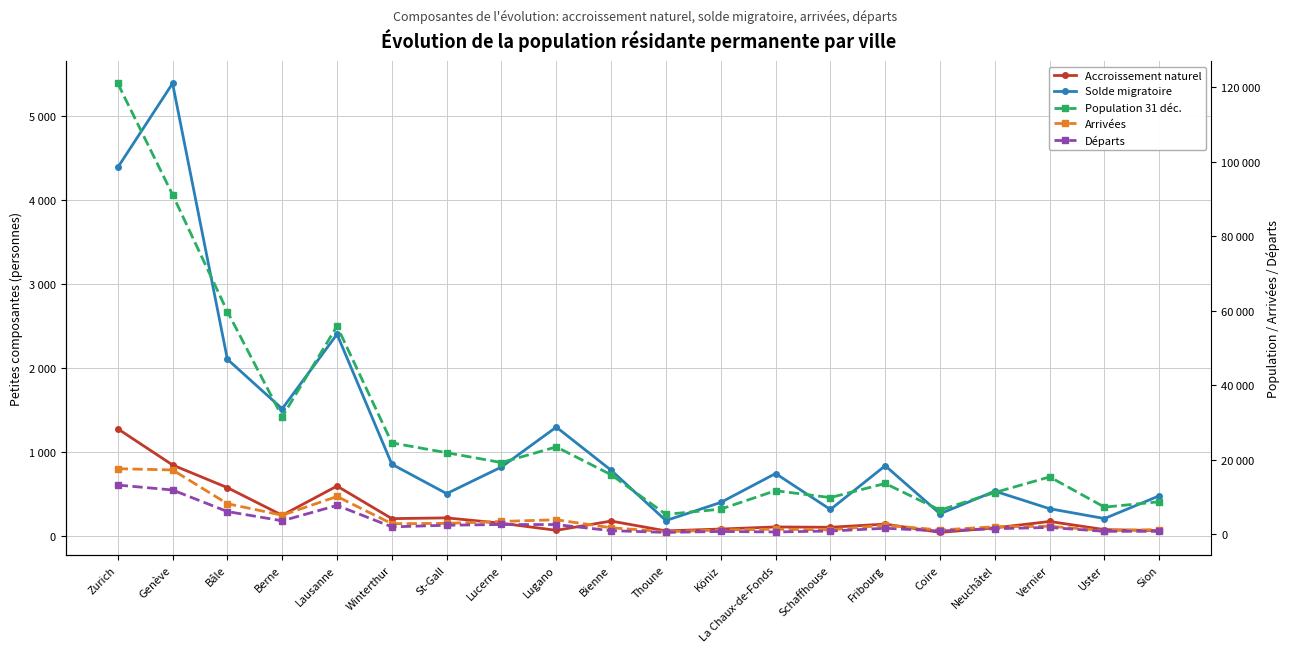

How many interior local peaks does the Accroissement naturel series have?

6